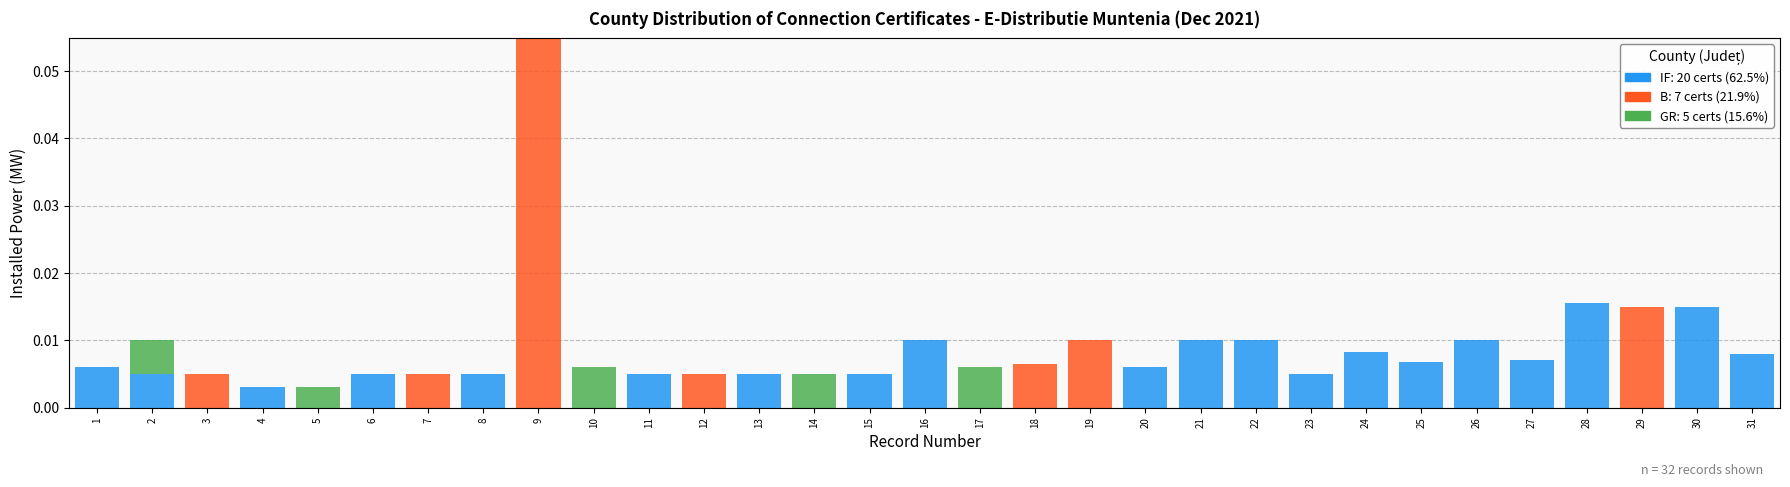

At which category is the sum across all series the highest?

9